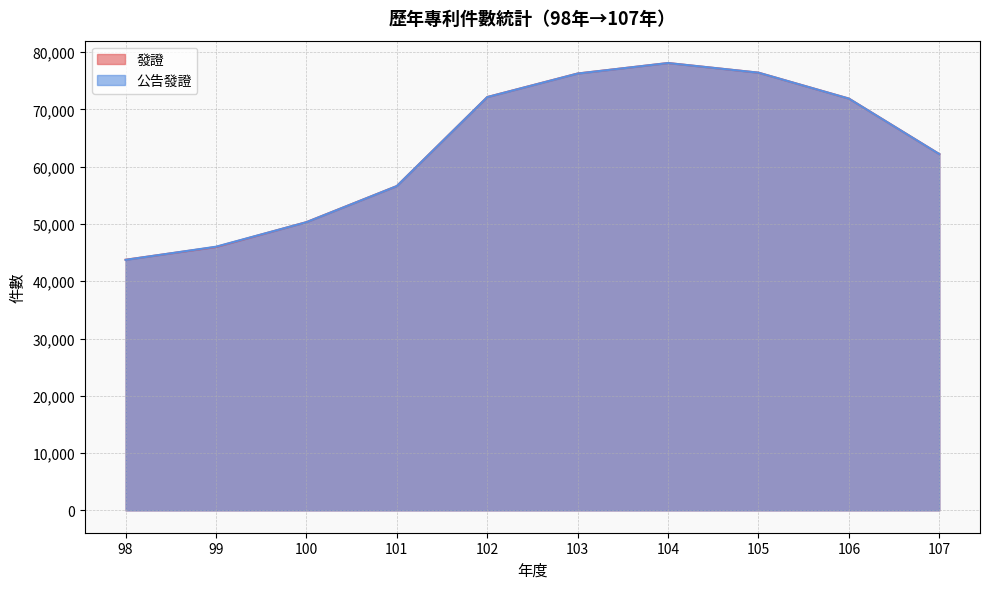

What is the minimum value for 發證?

43749